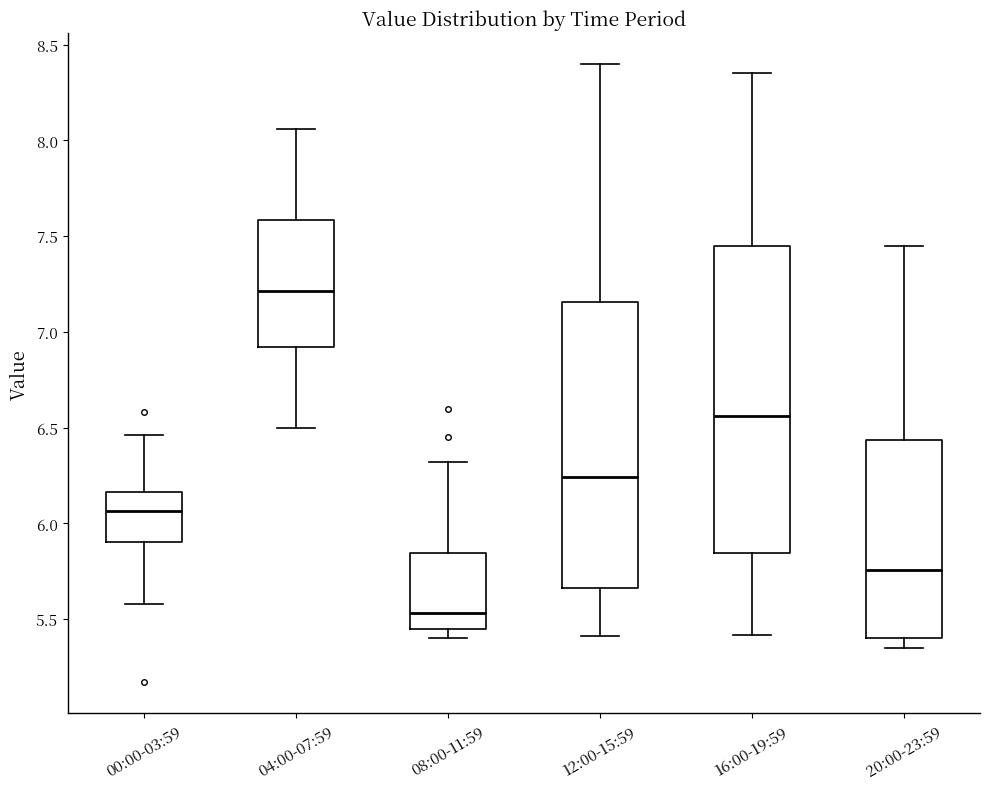

Comparing the boxes themselves (not the whiskers), which one is the tallest?

16:00-19:59